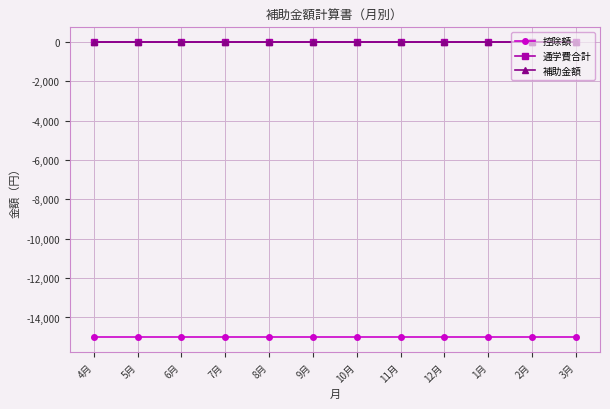

What is the spread (max minus min) of values at 5月?

15000